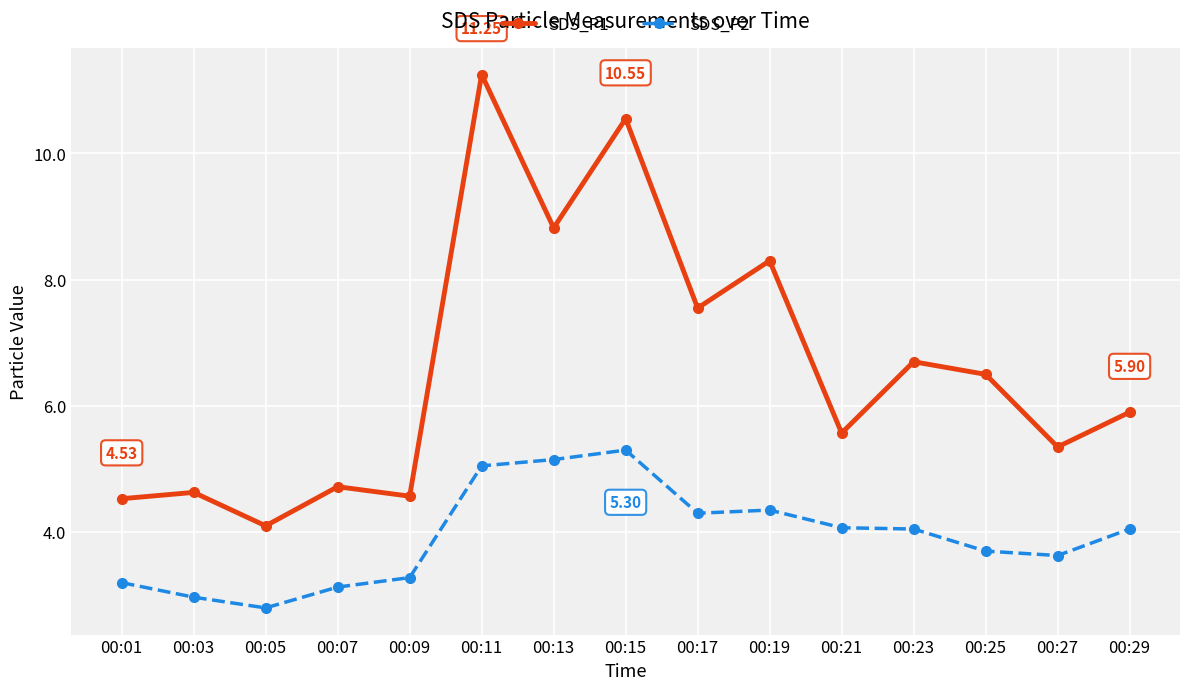

How many data points does each series have?

15